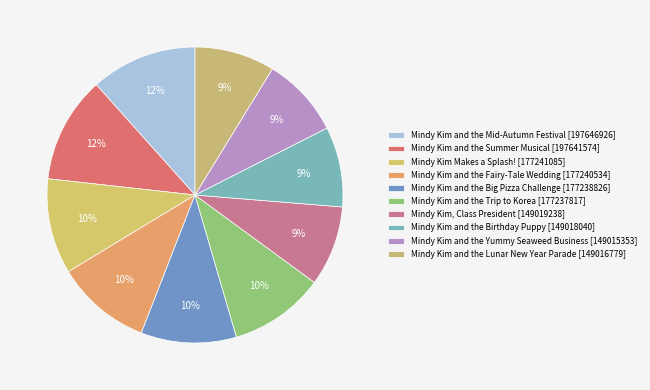

What percentage is the Mindy Kim and the Fairy-Tale Wedding slice, to the nearest percent?

10%